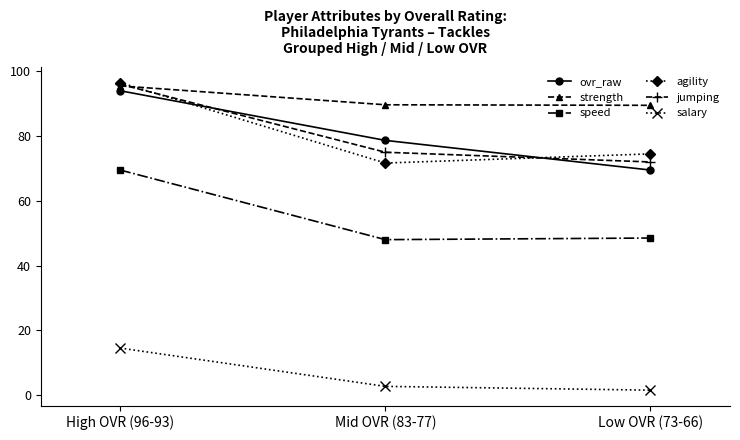

Where is agility nearest to the value 84?

Low OVR (73-66)